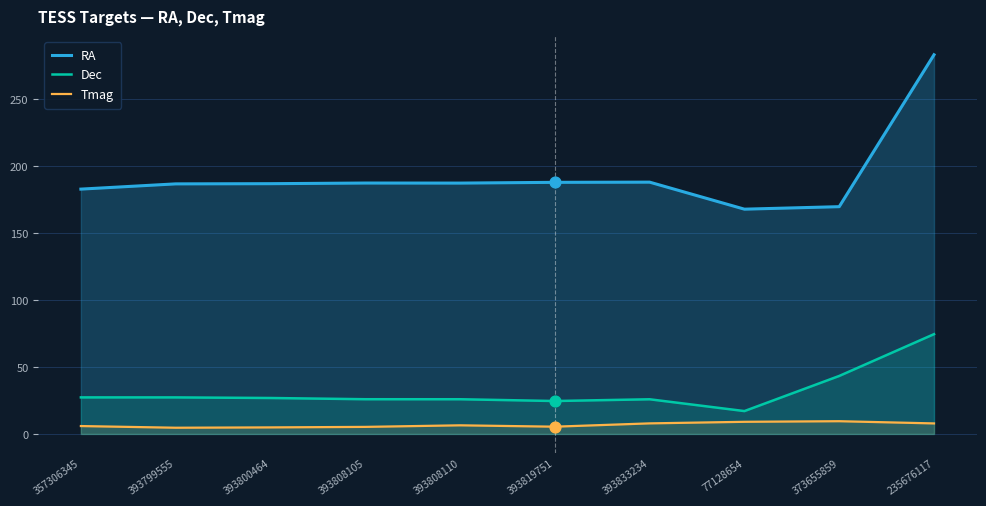

What is the total value across all series at 393808105?

218.4